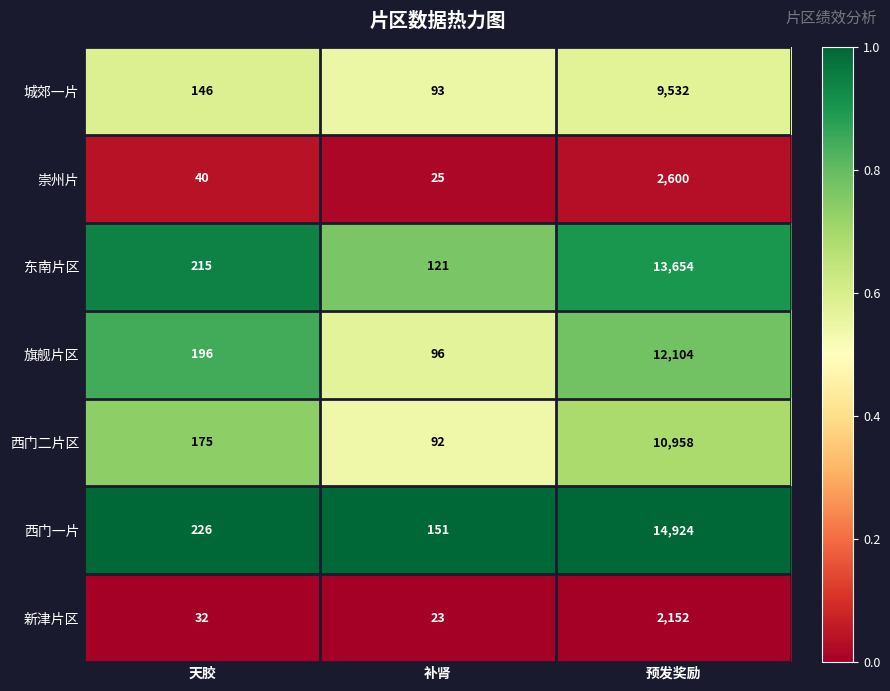

Reading left to right, list all the values displayed in this chart.

城郊一片: 146	93	9532
崇州片: 40	25	2600
东南片区: 215	121	13654
旗舰片区: 196	96	12104
西门二片区: 175	92	10958
西门一片: 226	151	14924
新津片区: 32	23	2152